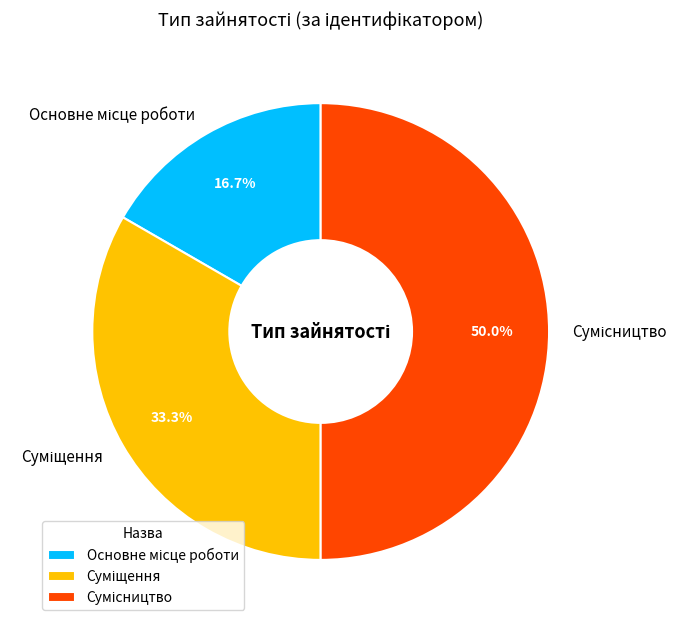

Approximately how many times larger is the value at Основне місце роботи compared to Суміщення?

0.5